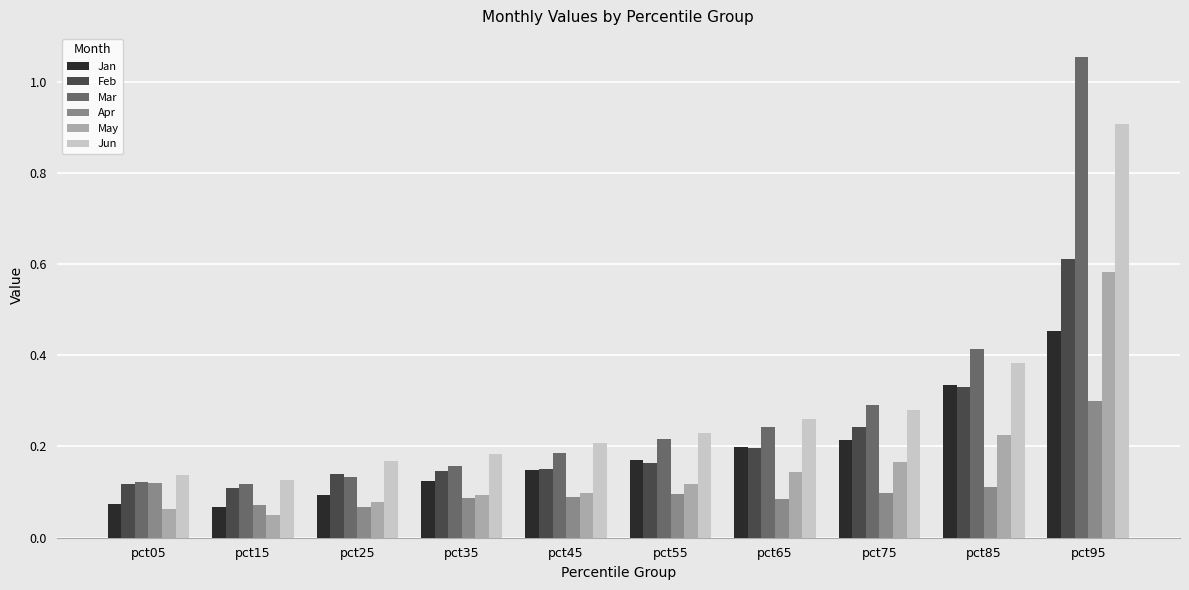

Which series has the widest spread of values?

Mar